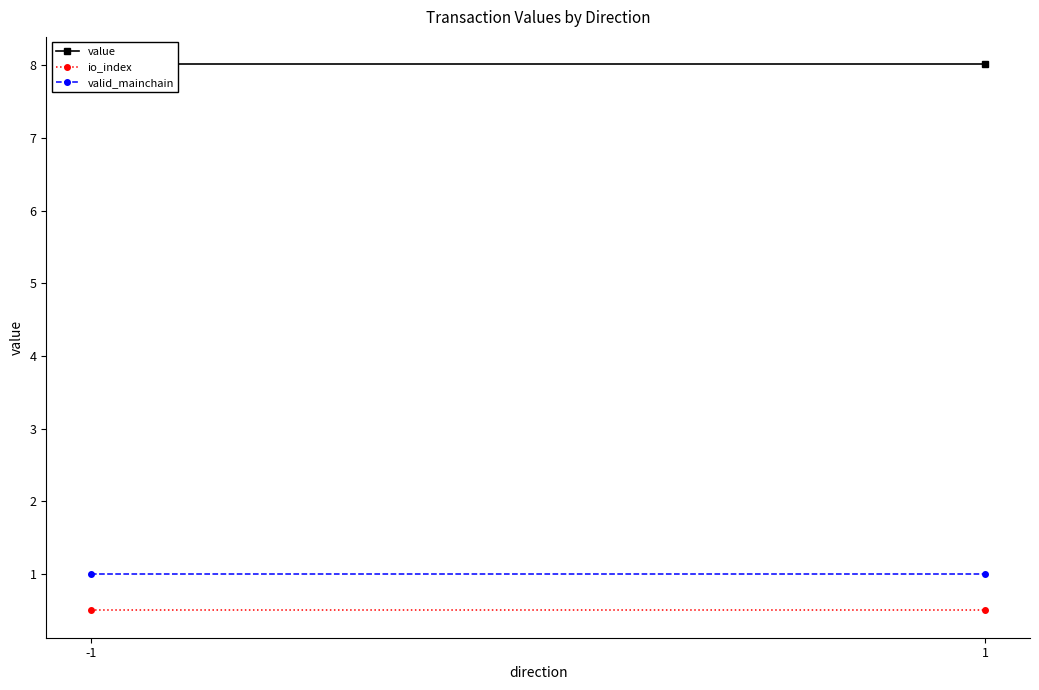

Is it true that valid_mainchain equals 1.6 at 1?

False